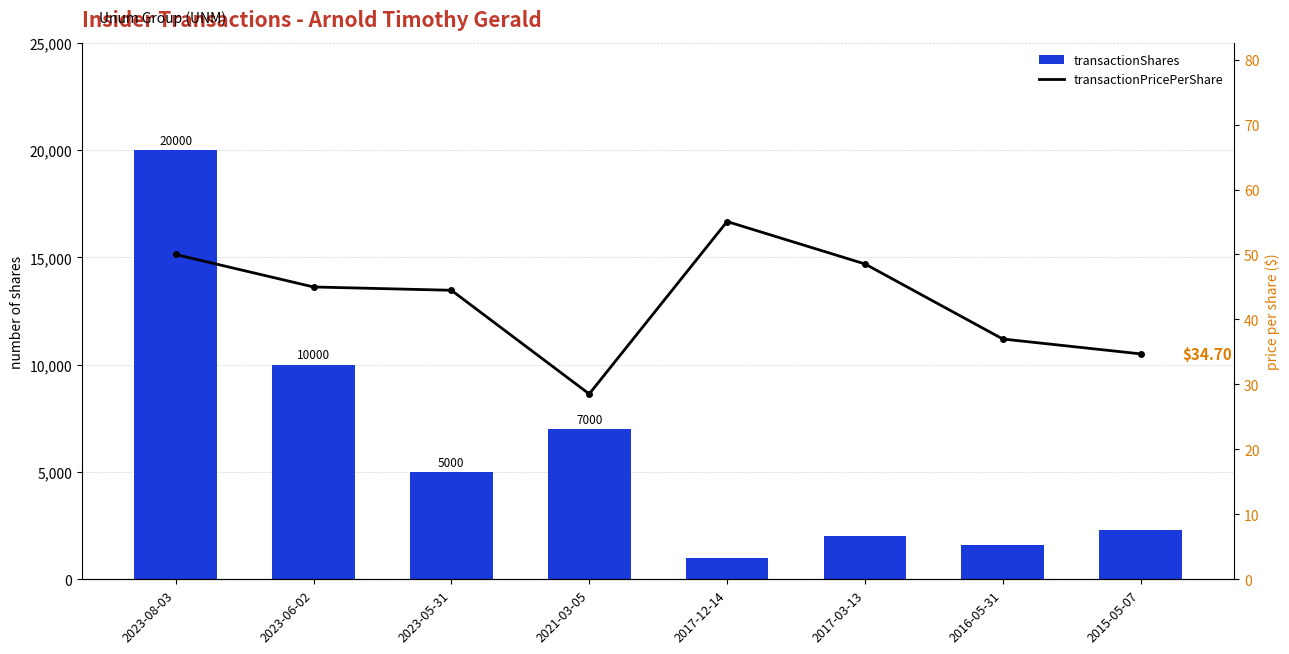

Which series has the largest total across all categories?

transactionShares